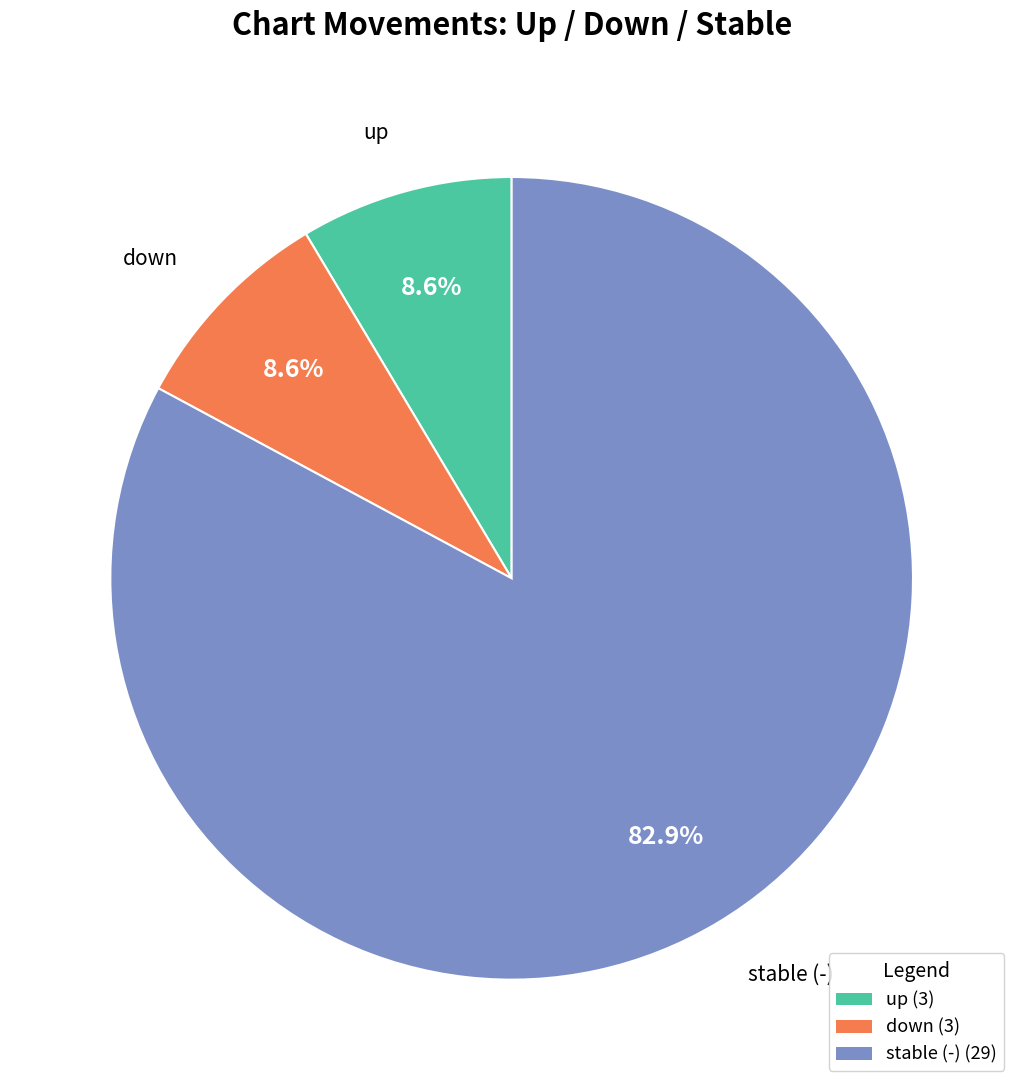

Is there a majority slice in this chart?

Yes